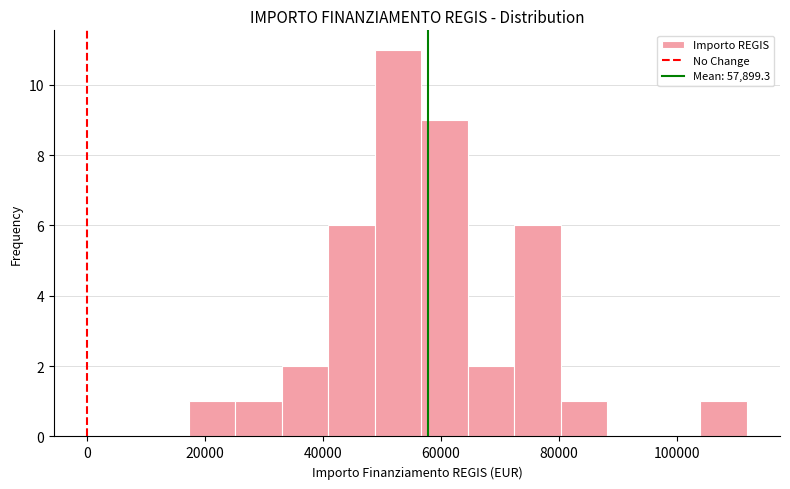

Around what value on the x-axis is the tallest bar? Give the approximate position of its centre, as read against the axis.

52000